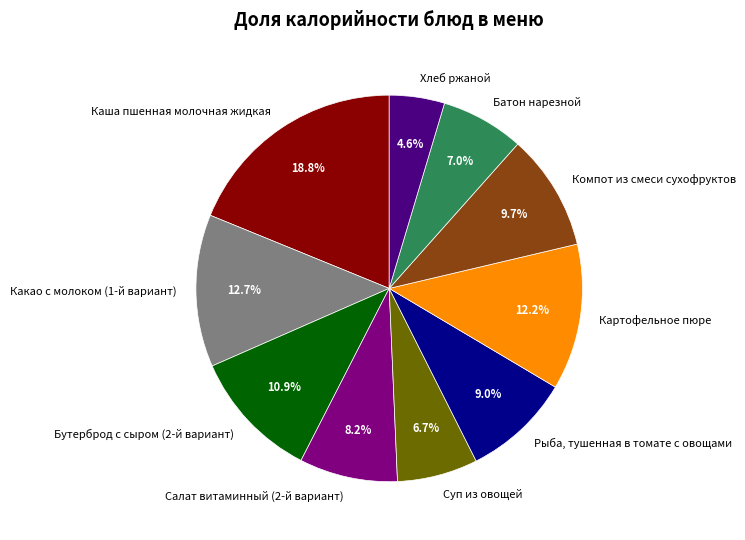

Which has a higher value, Салат витаминный (2-й вариант) or Бутерброд с сыром (2-й вариант)?

Бутерброд с сыром (2-й вариант)